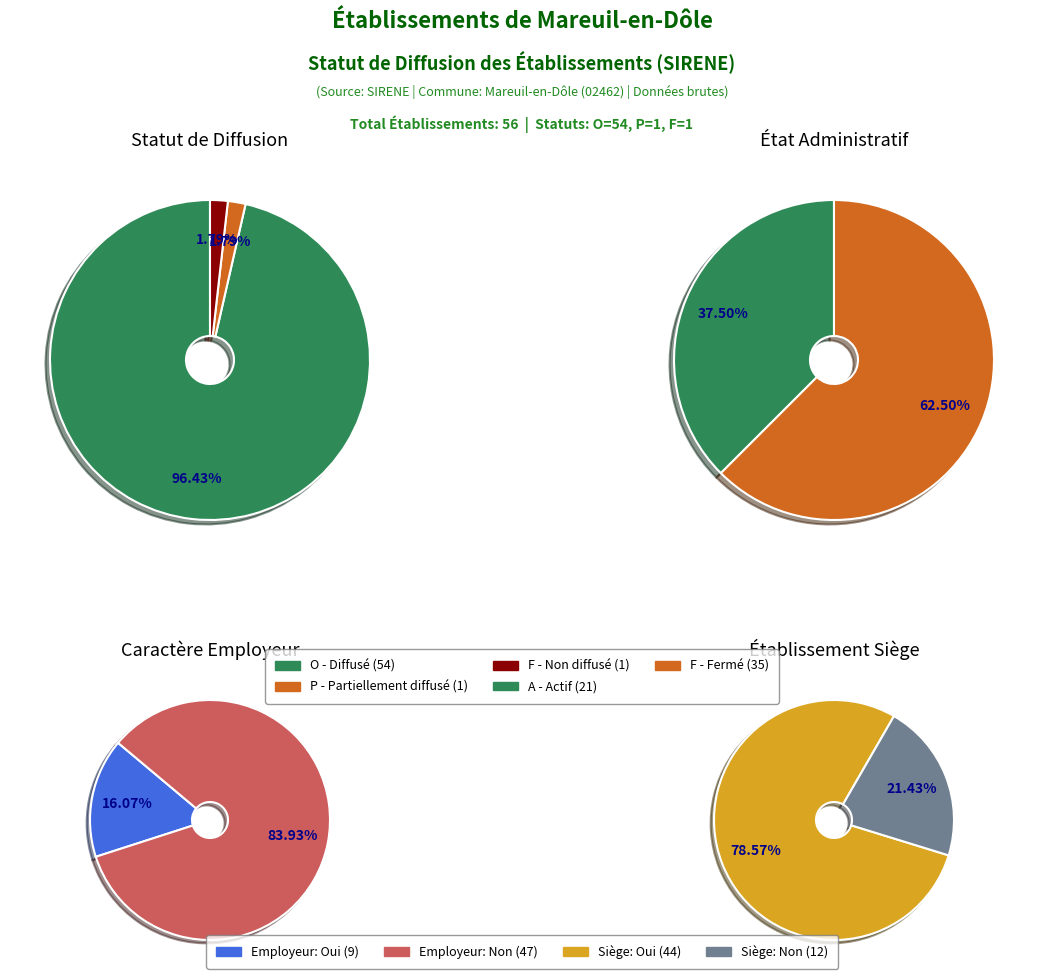

To the nearest percent, what percentage of the pie is F?

2%